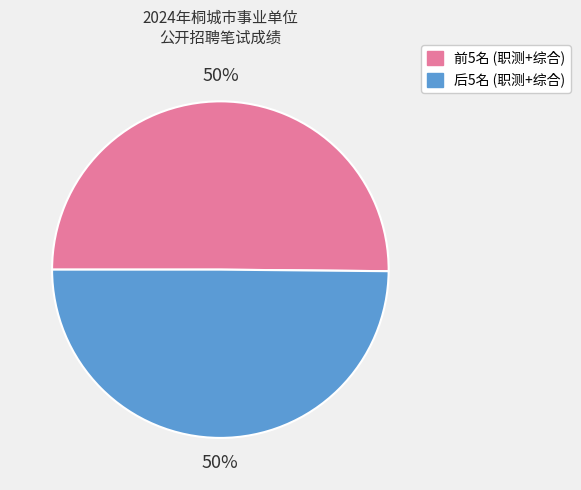

To the nearest percent, what is the average slice percentage?

50%